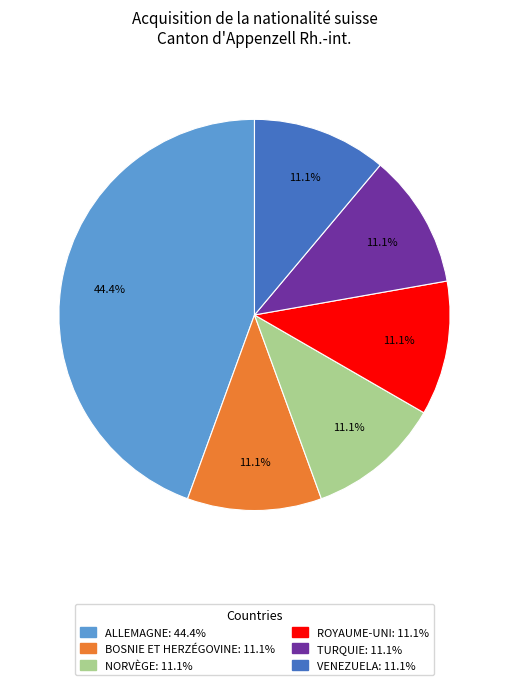

Does any single category account for the majority?

No